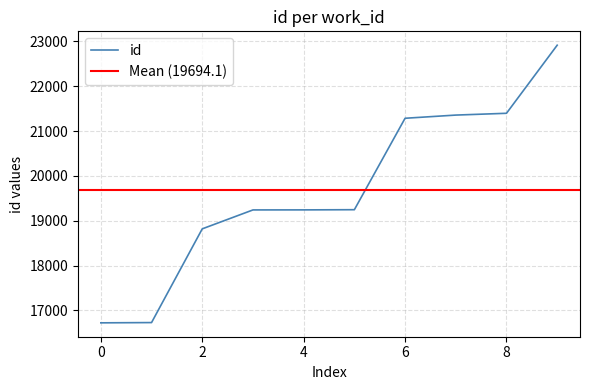

What is the maximum value shown in the chart?

22913